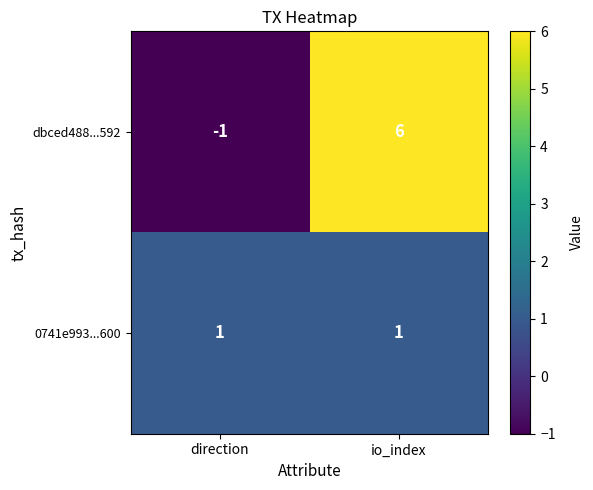

Rank the series at io_index from highest to lowest value.

dbced488...592, 0741e993...600